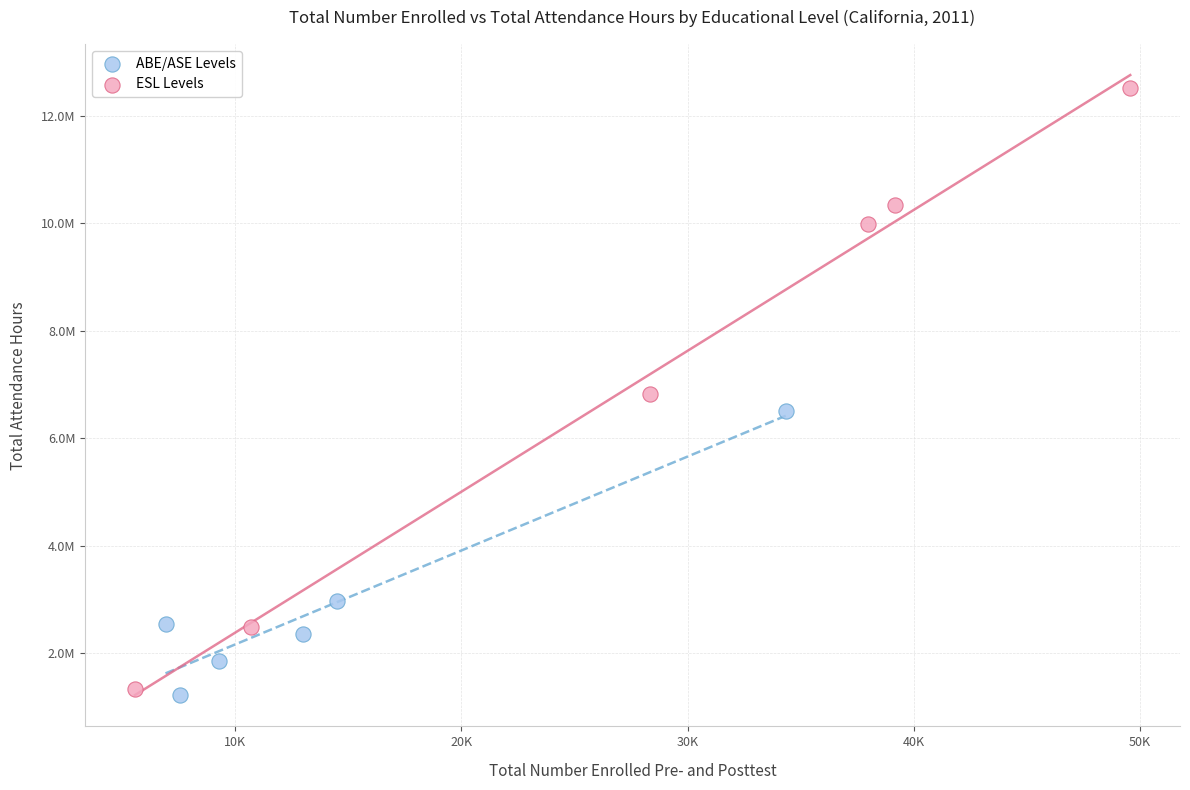

What are all the series names shown in the legend?

ABE/ASE Levels, ESL Levels